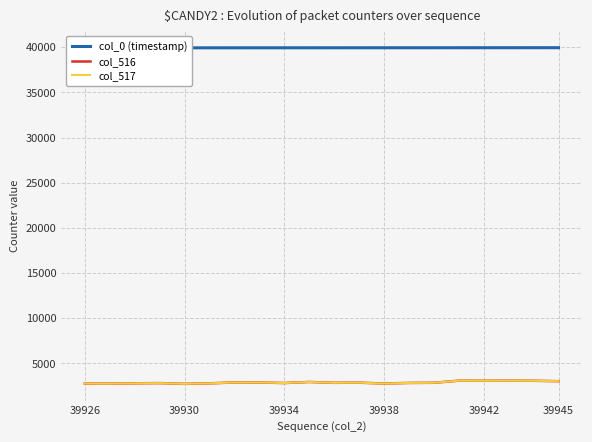

Is it true that col_0 (timestamp) equals 39935 at 9?

True